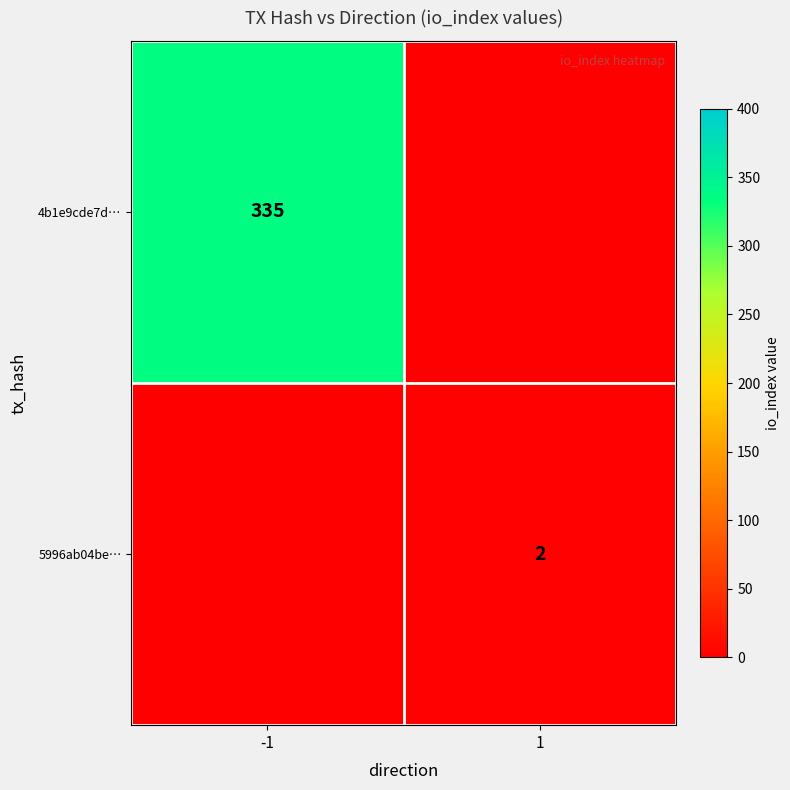

The 4b1e9cde7d… series shows 90 at -1. True or false?

False